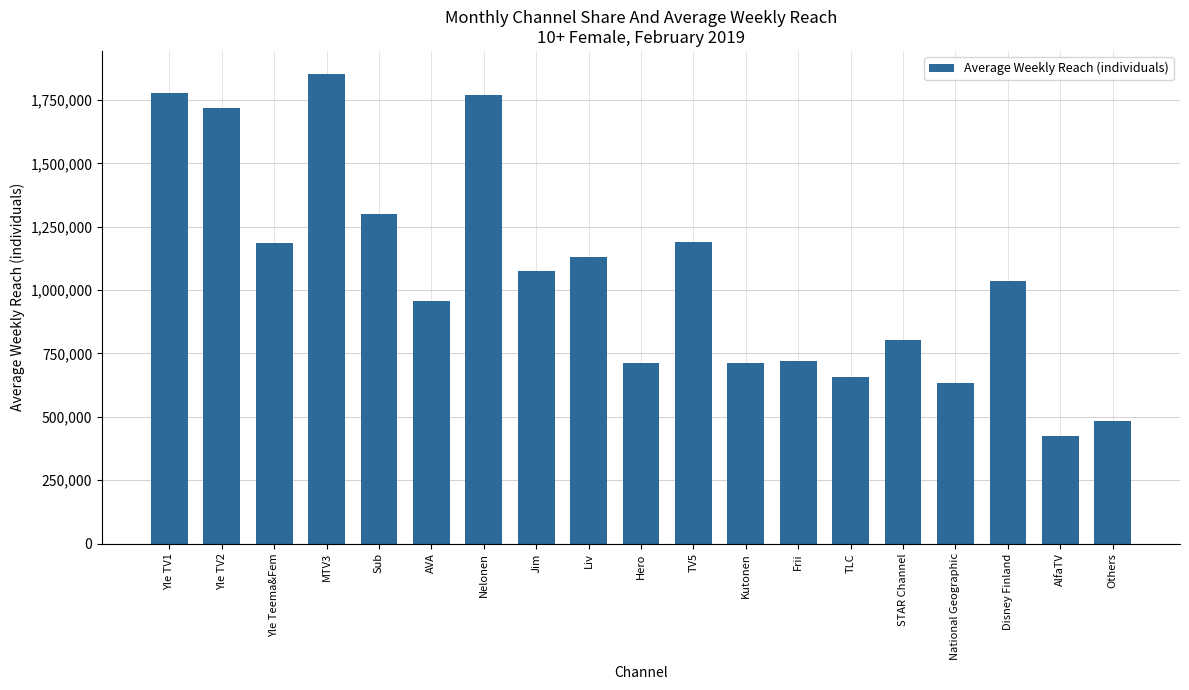

How many bars are there in total?

19